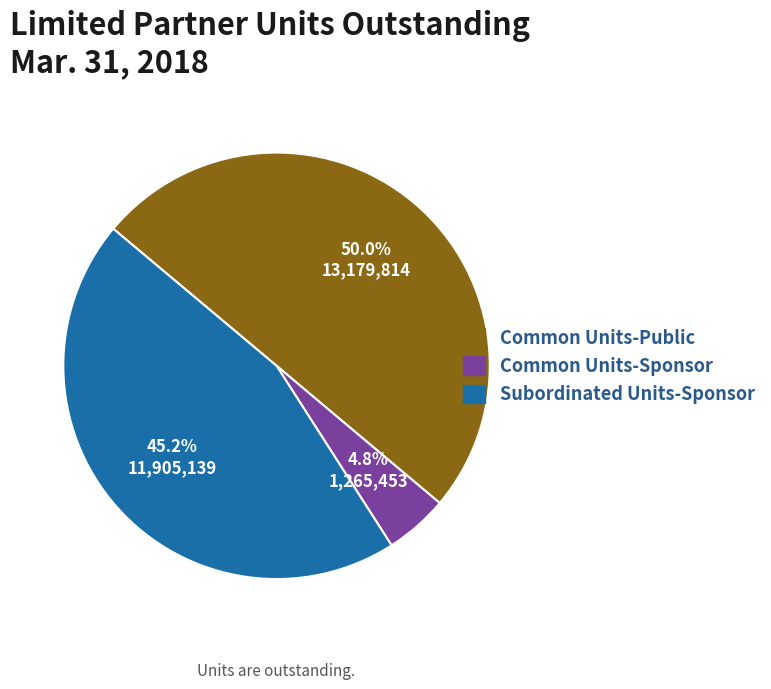

What is the ratio of the value at Common Units-Public to the value at Common Units-Sponsor?

10.4